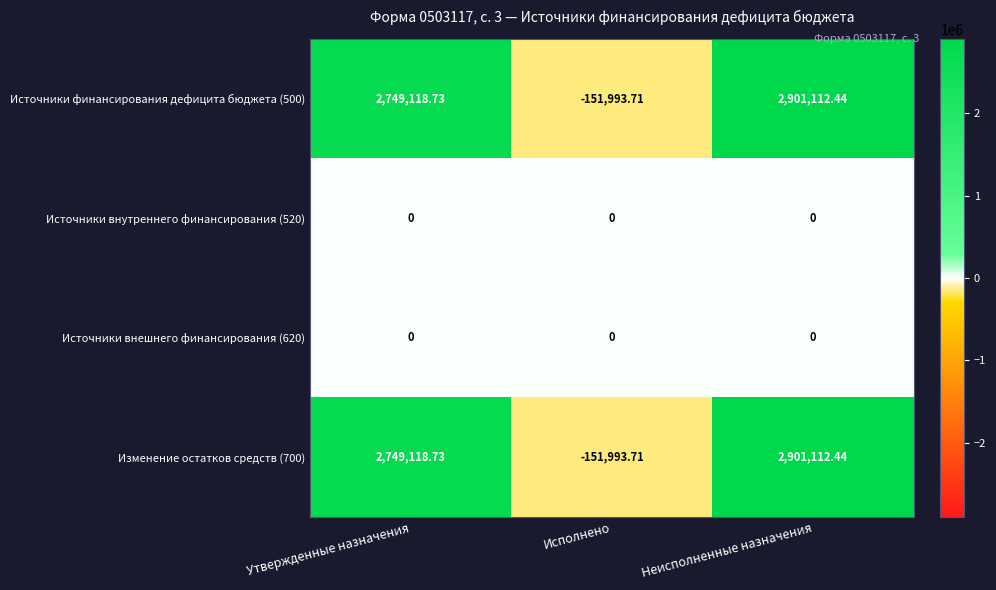

At which category is the sum across all series the highest?

Неисполненные назначения